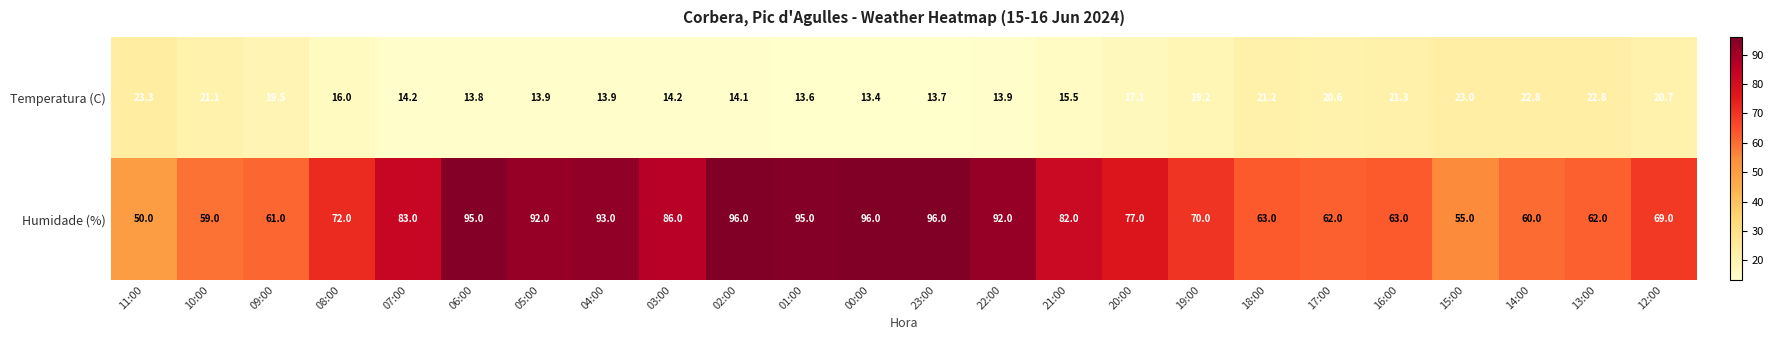

Which series has the largest range (max minus min)?

Humidade (%)